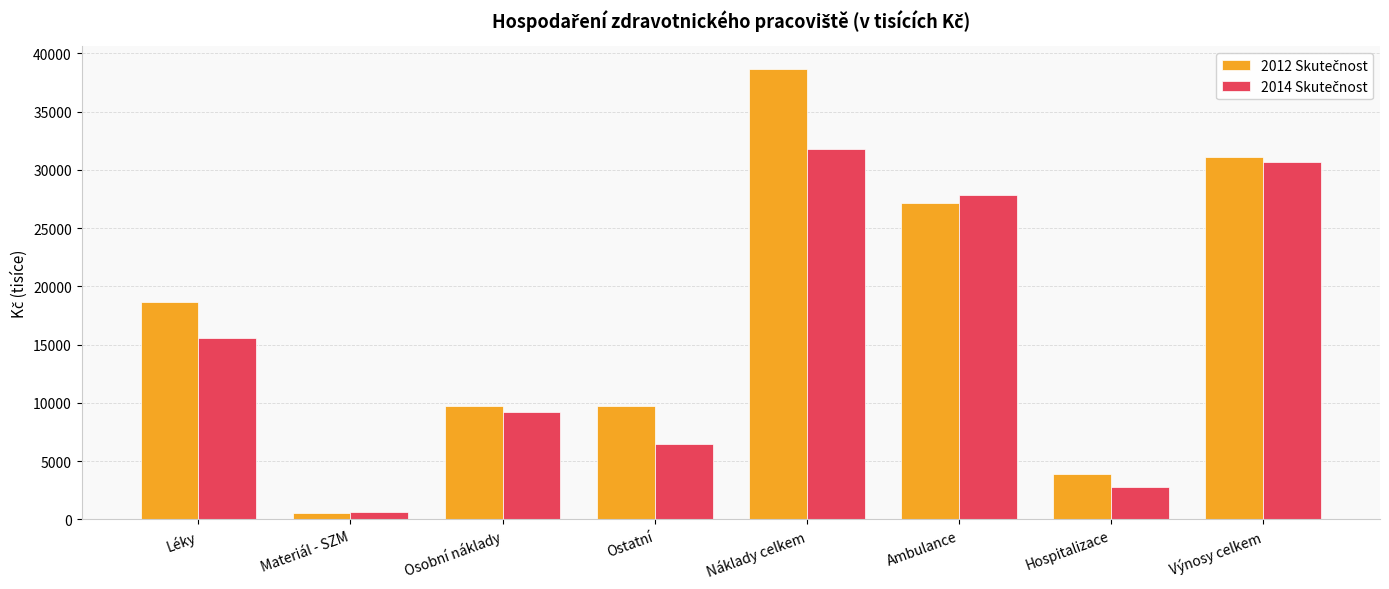

What is the total value across all series at Hospitalizace?

6663.1